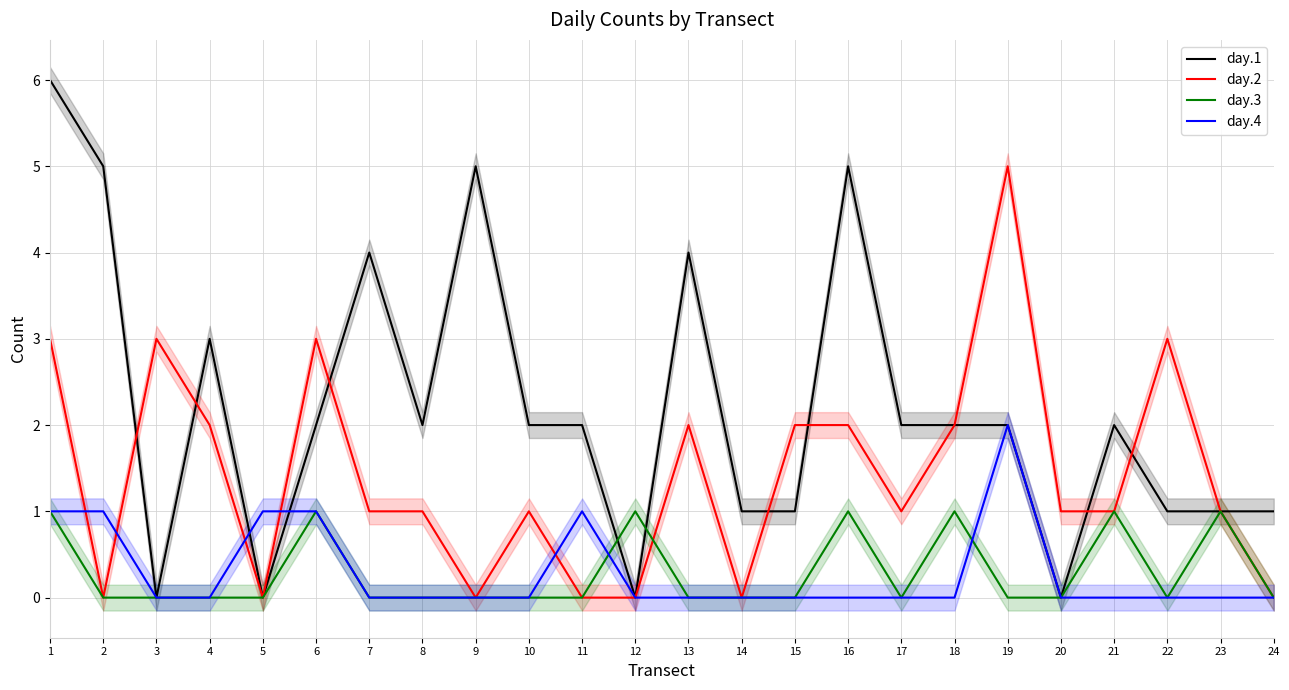

Rank the series at 24 from highest to lowest value.

day.1, day.2, day.3, day.4